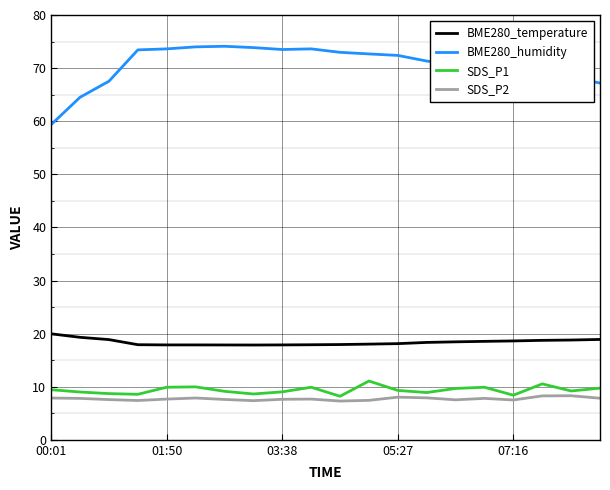

At how many categories does at least one series exceed 59?

20